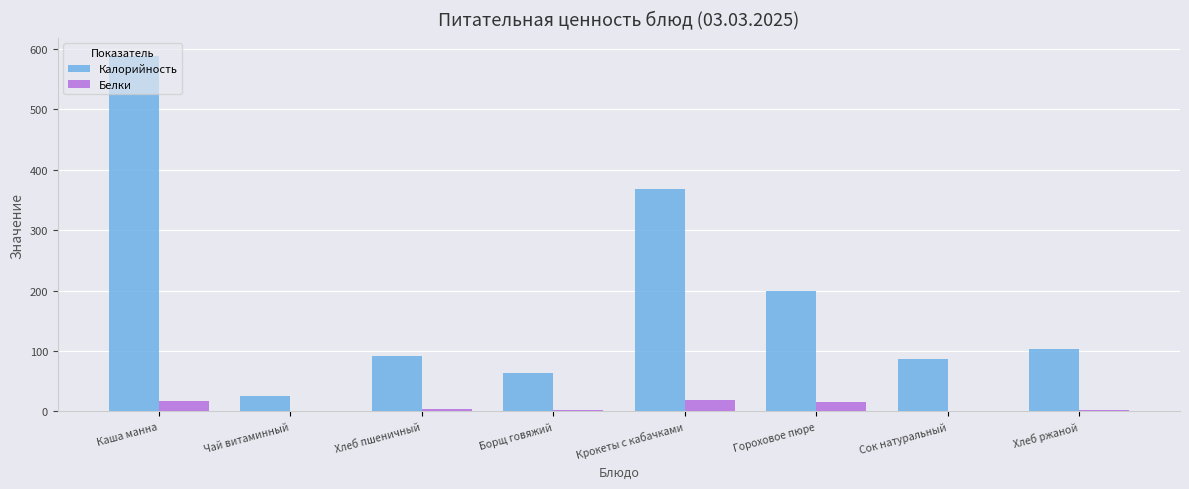

Is the value of Белки at Борщ говяжий greater than the value of Калорийность at Гороховое пюре?

No